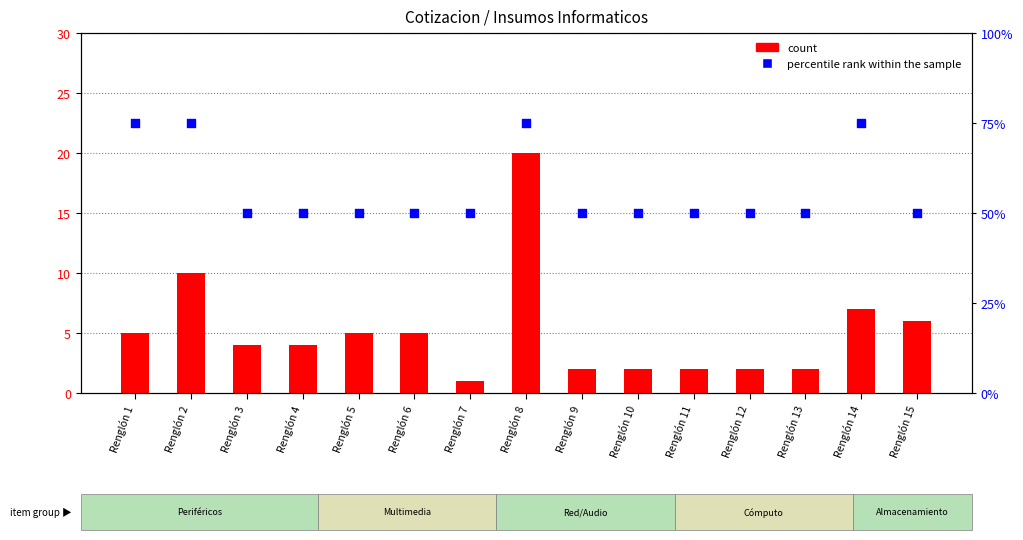

At which category is the sum across all series the highest?

Renglón 8